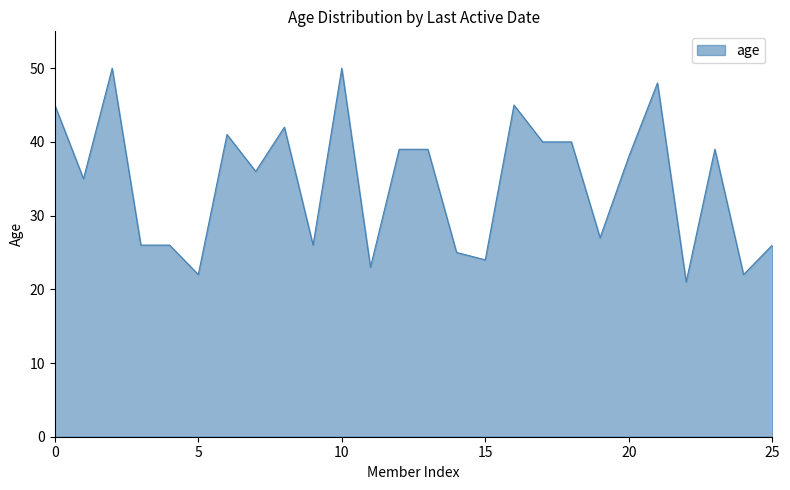

What is the smallest value displayed?

21